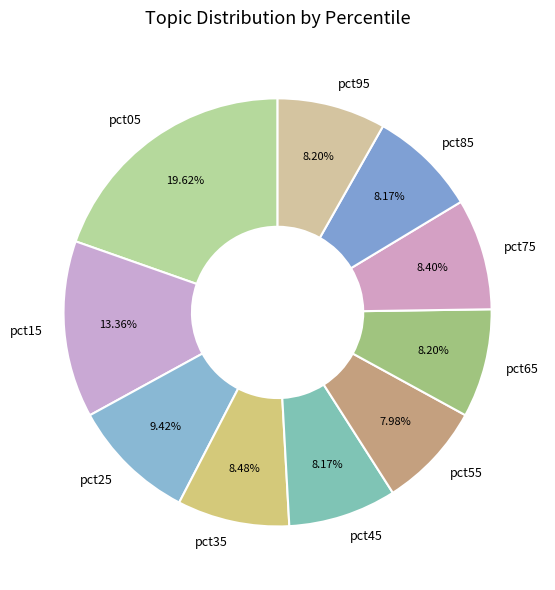

Which category has the biggest portion of the pie?

pct05